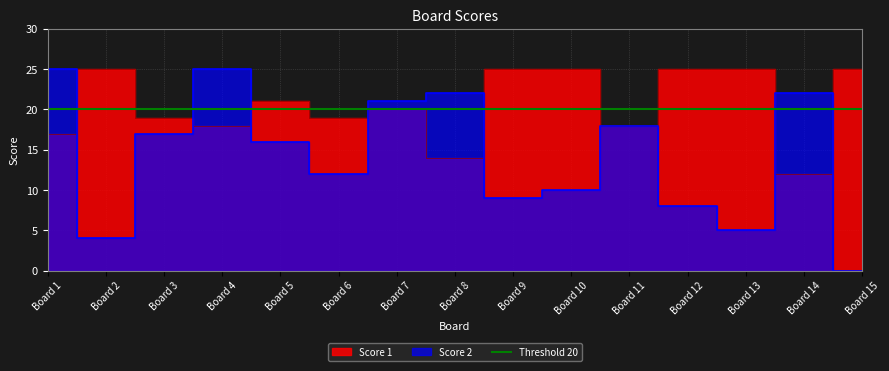

Which series has the widest spread of values?

Score 2